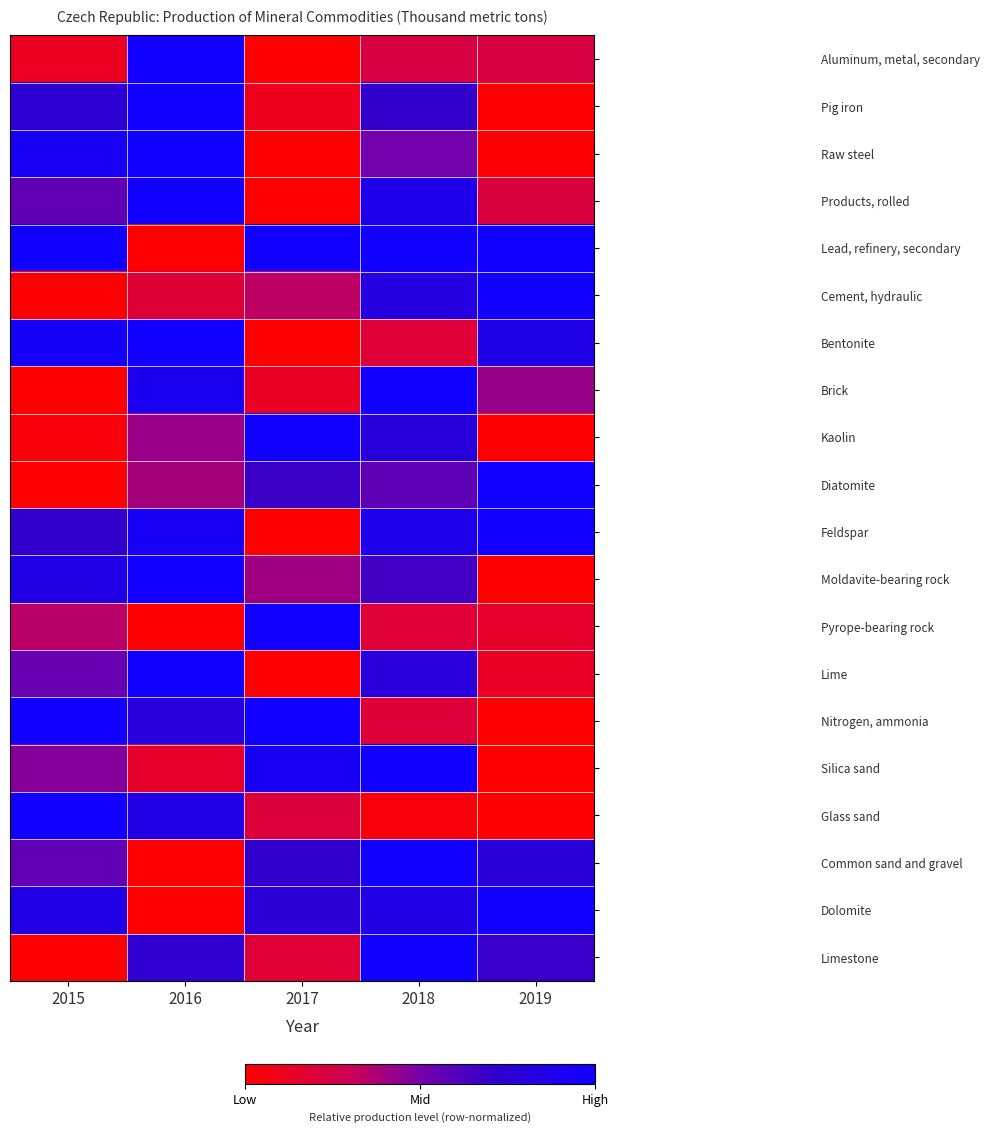

What is the total value across all series at 2018?

13.3